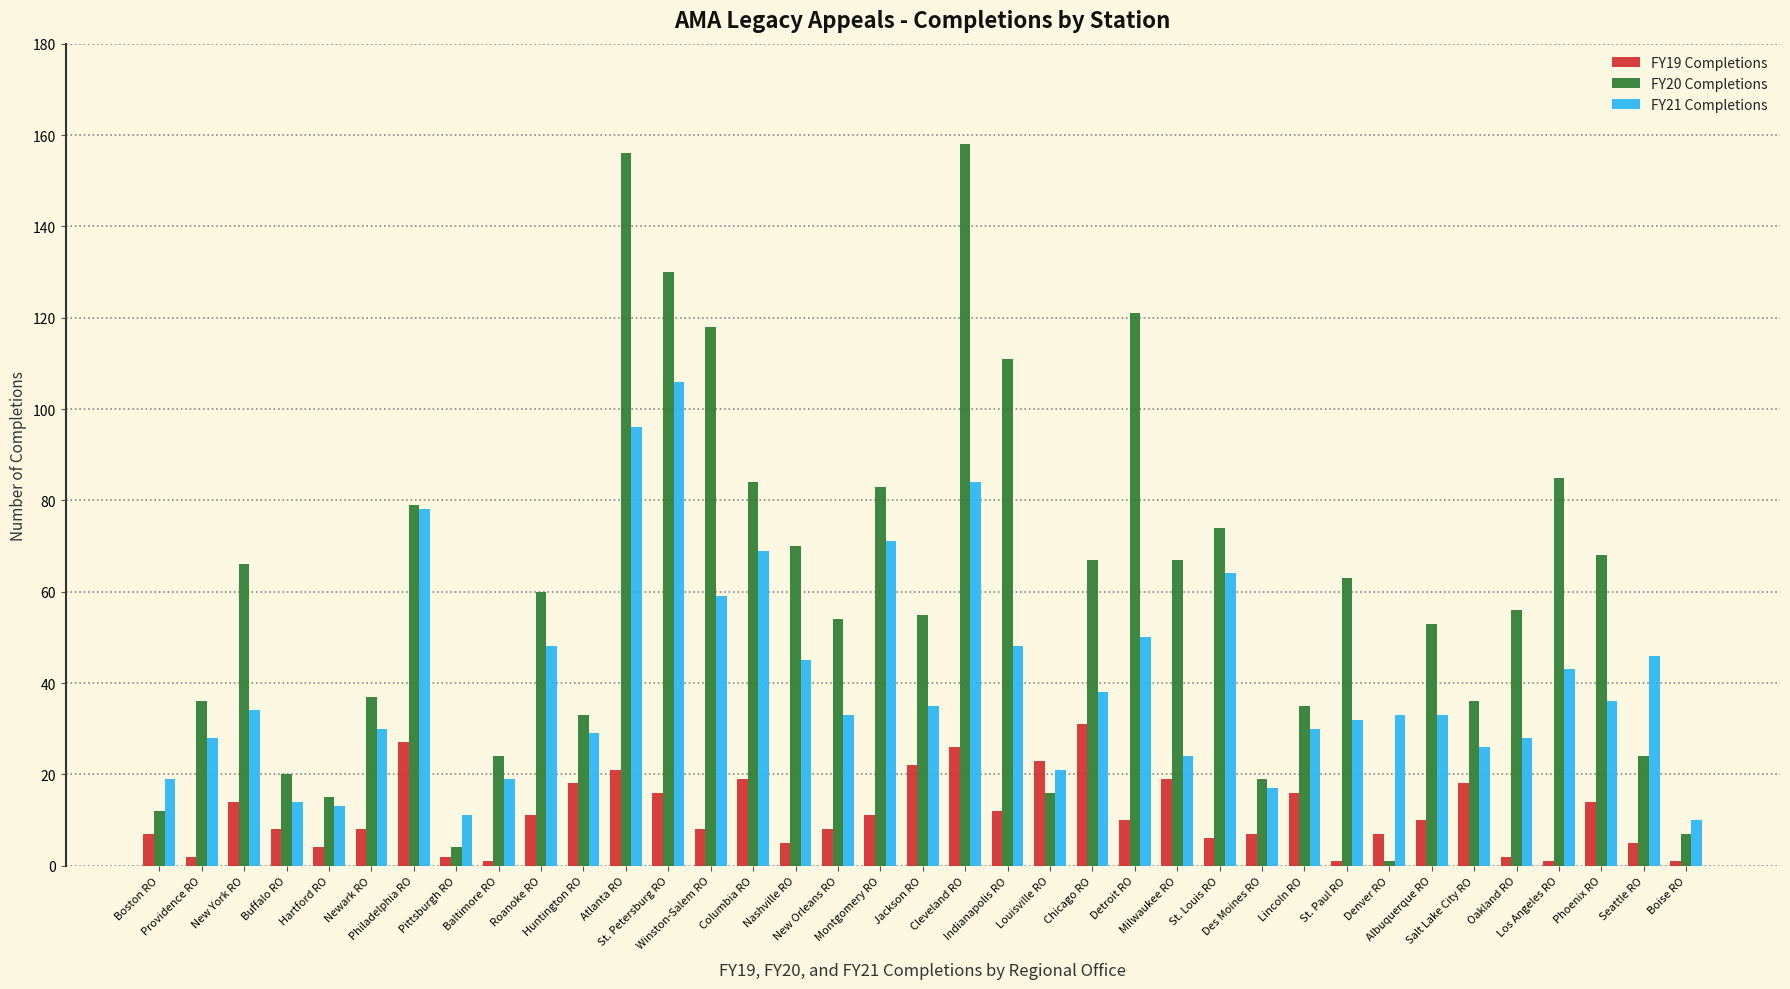

Which series has the largest range (max minus min)?

FY20 Completions